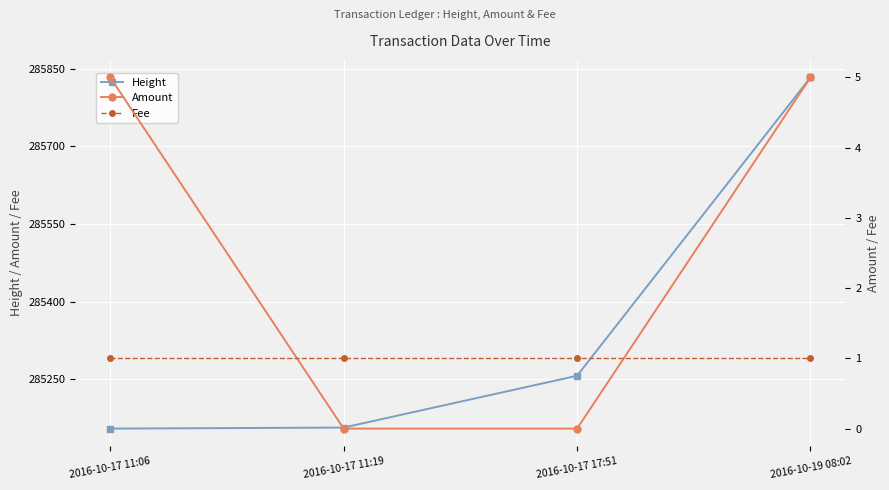

Is it true that Fee equals 1 at 2016-10-17 11:19?

True